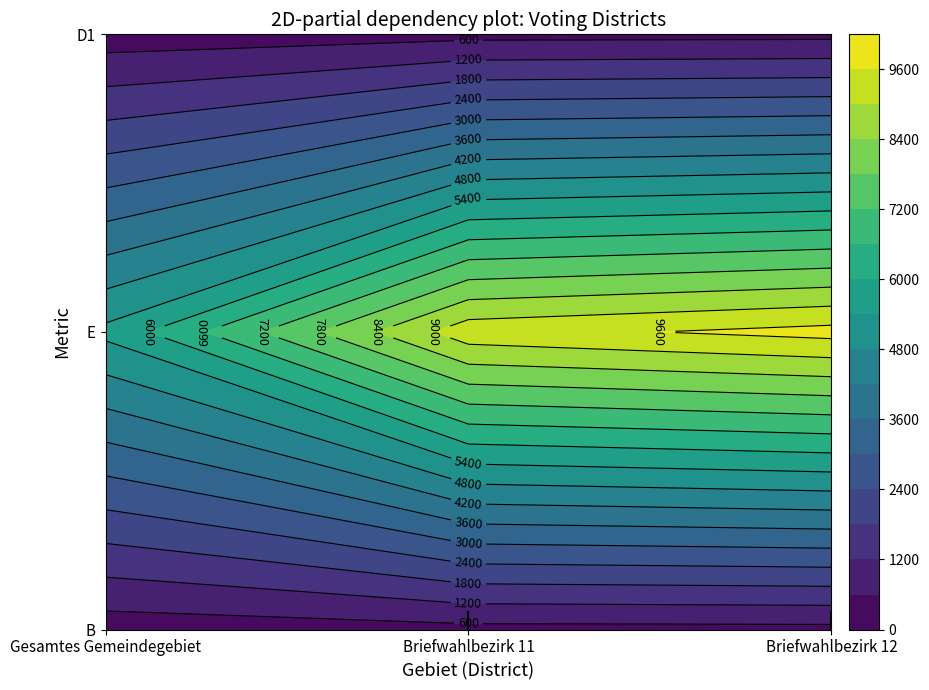

Reading right to left, list all the values displayed in this chart.

Gesamtes Gemeindegebiet: 2=270	1=5558	0=270
Briefwahlbezirk 11: 2=425	1=9370	0=425
Briefwahlbezirk 12: 2=439	1=9811	0=439